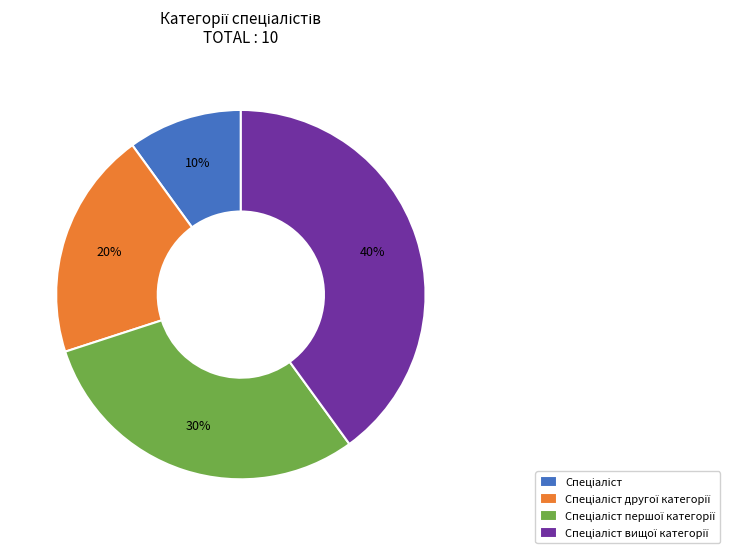

Is there a majority slice in this chart?

No